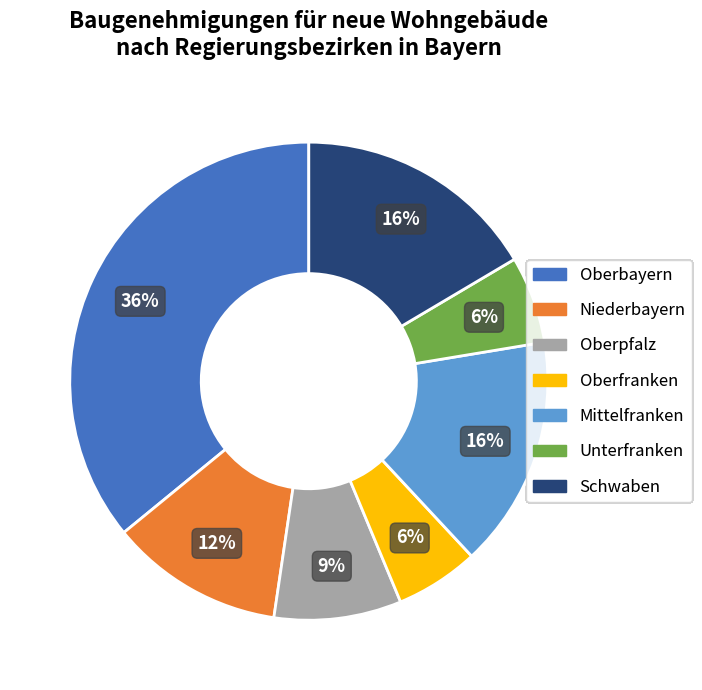

Is the sum of Oberpfalz and Oberfranken greater than half?

No